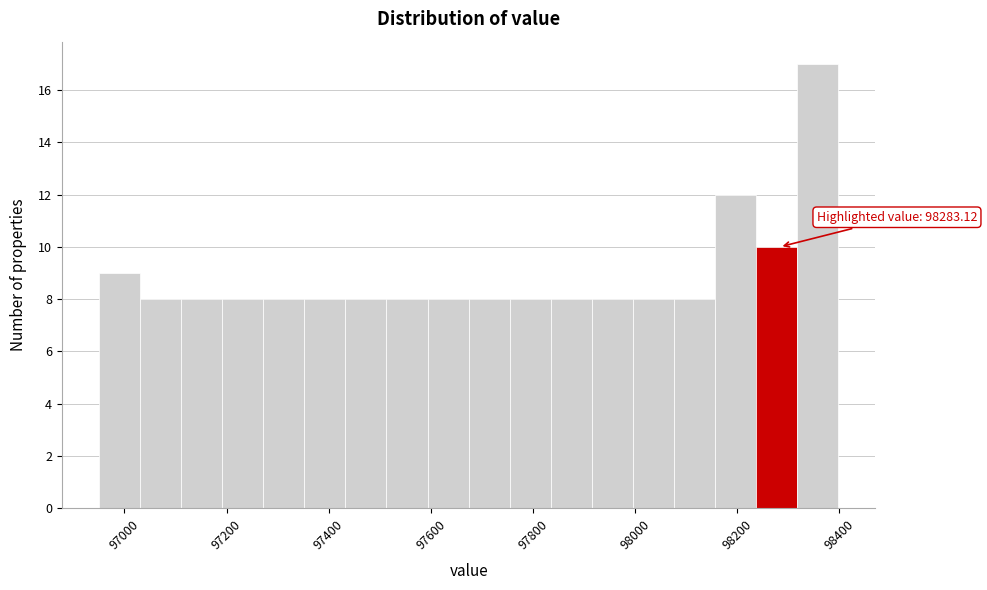

Over which range of the x-axis is the bar tallest?

98320 to 98400